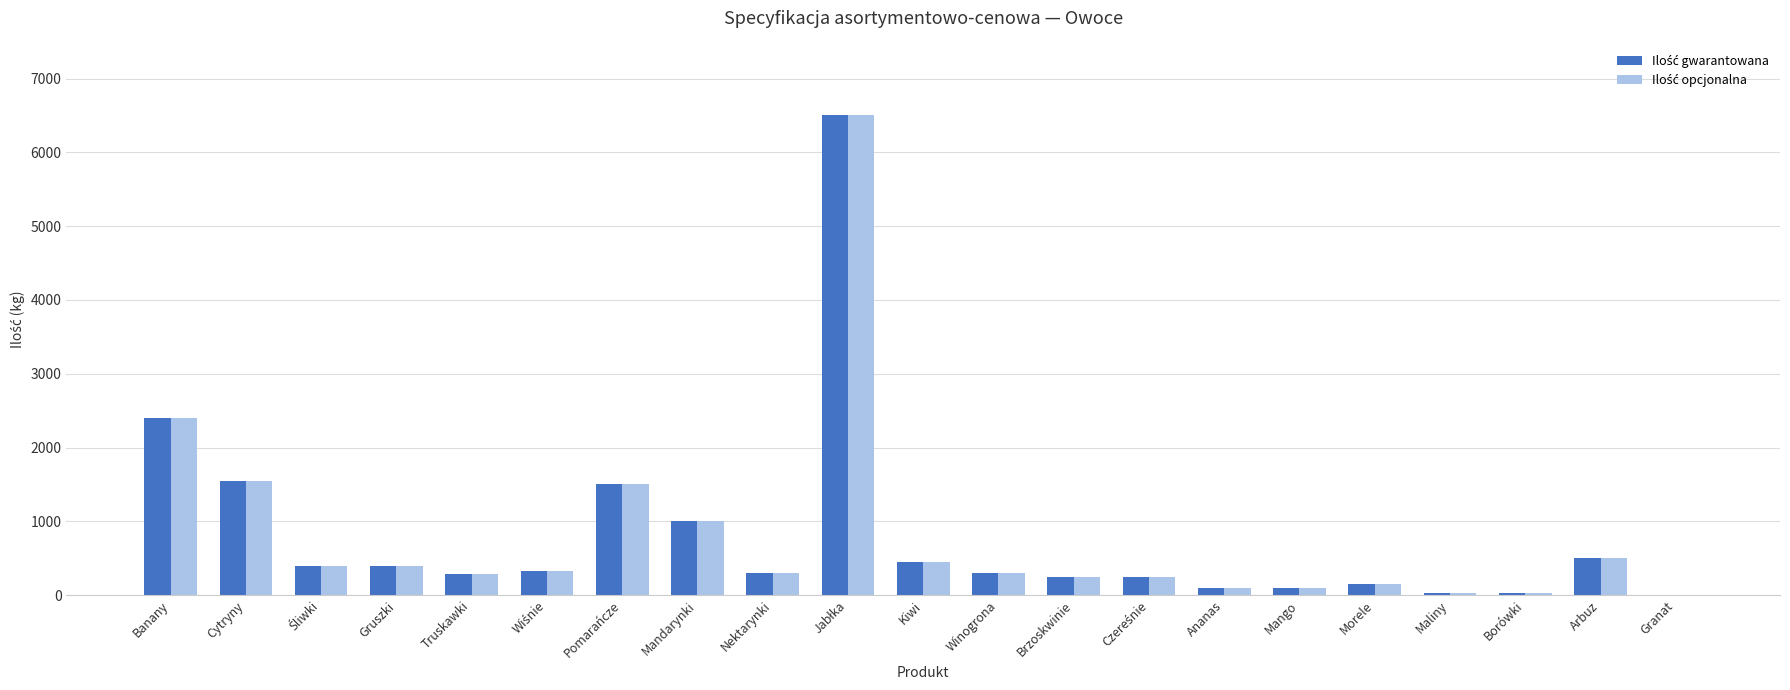

What is the total value across all series at Nektarynki?

600